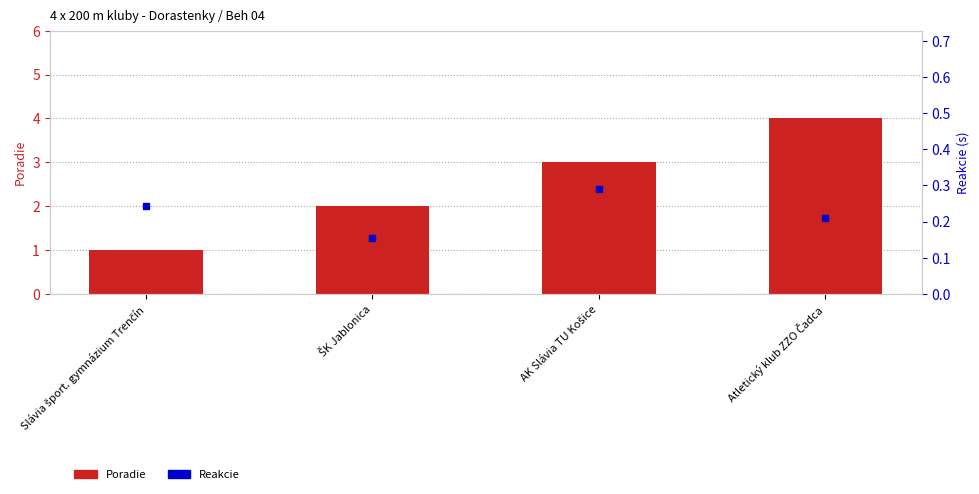

Which series contains the lowest Y value?

Reakcie